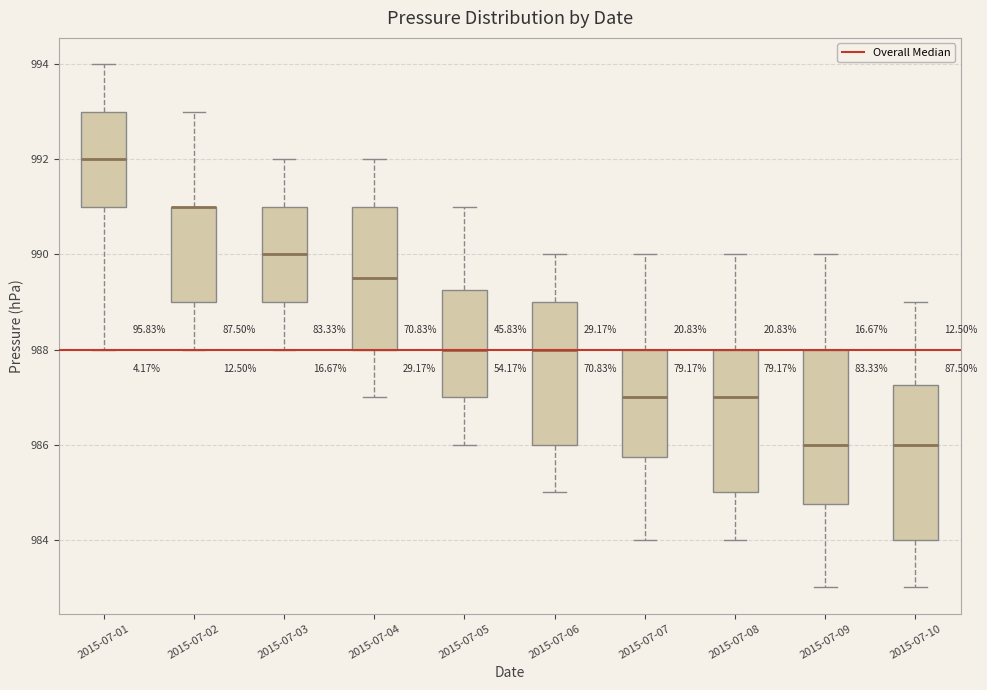

Reading left to right, transcribe this box plot: for each box, give where its median line is, the range the box spans, and where its two whiskers end, as read against the y-axis. The values are not printed on the chart, so give them approximately, as read against the axis.

2015-07-01: median 992.0, box 991.0 to 993.0, whiskers 988.0 to 994.0
2015-07-02: median 991.0 (drawn on the box's upper edge), box 989.0 to 991.0, whiskers 988.0 to 993.0
2015-07-03: median 990.0, box 989.0 to 991.0, whiskers 988.0 to 992.0
2015-07-04: median 989.6, box 988.0 to 991.0, whiskers 987.0 to 992.0
2015-07-05: median 988.0, box 987.0 to 989.2, whiskers 986.0 to 991.0
2015-07-06: median 988.0, box 986.0 to 989.0, whiskers 985.0 to 990.0
2015-07-07: median 987.0, box 985.8 to 988.0, whiskers 984.0 to 990.0
2015-07-08: median 987.0, box 985.0 to 988.0, whiskers 984.0 to 990.0
2015-07-09: median 986.0, box 984.8 to 988.0, whiskers 983.0 to 990.0
2015-07-10: median 986.0, box 984.0 to 987.2, whiskers 983.0 to 989.0